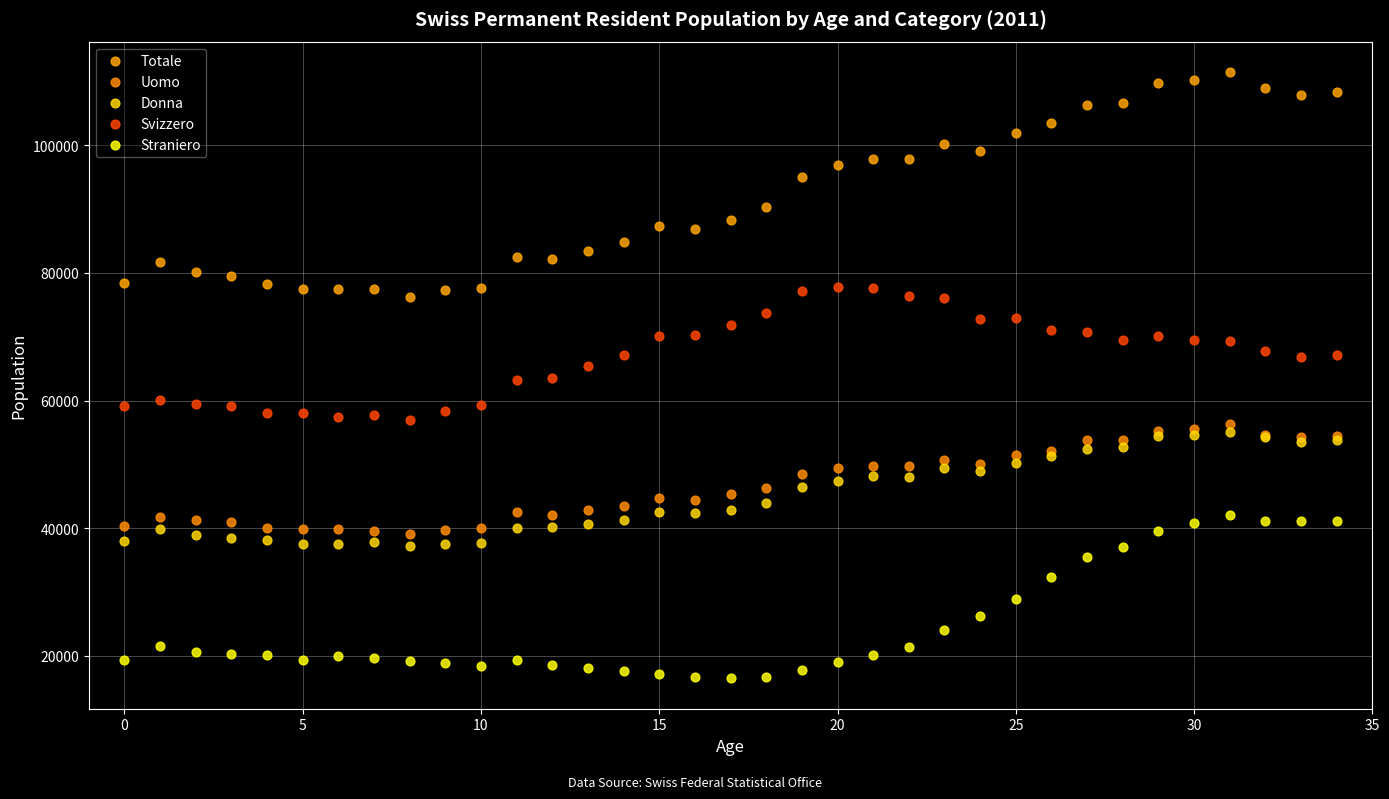

Which series reaches the maximum Y coordinate?

Totale